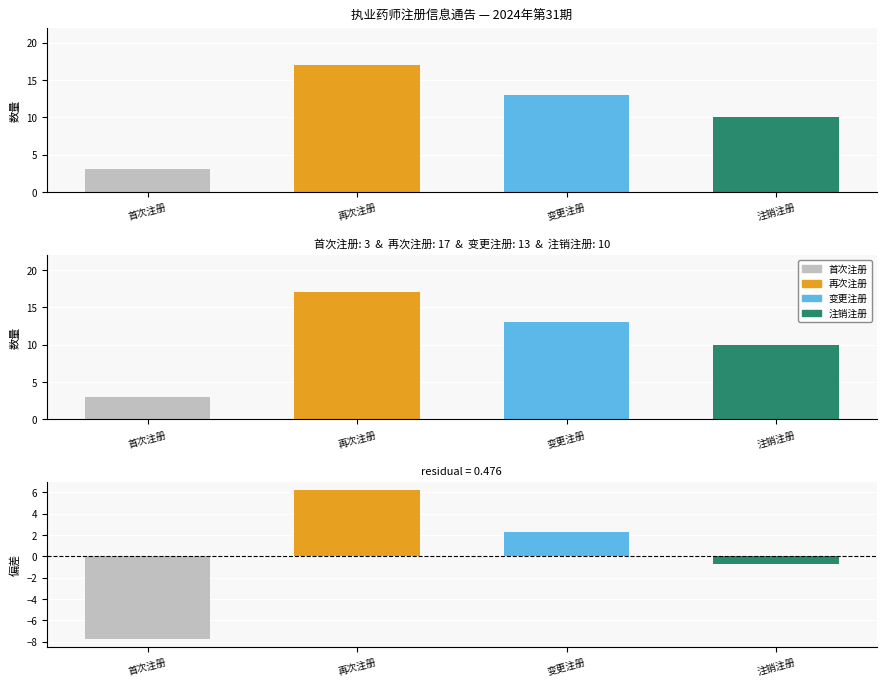

At which label does the data first exceed 13?

再次注册